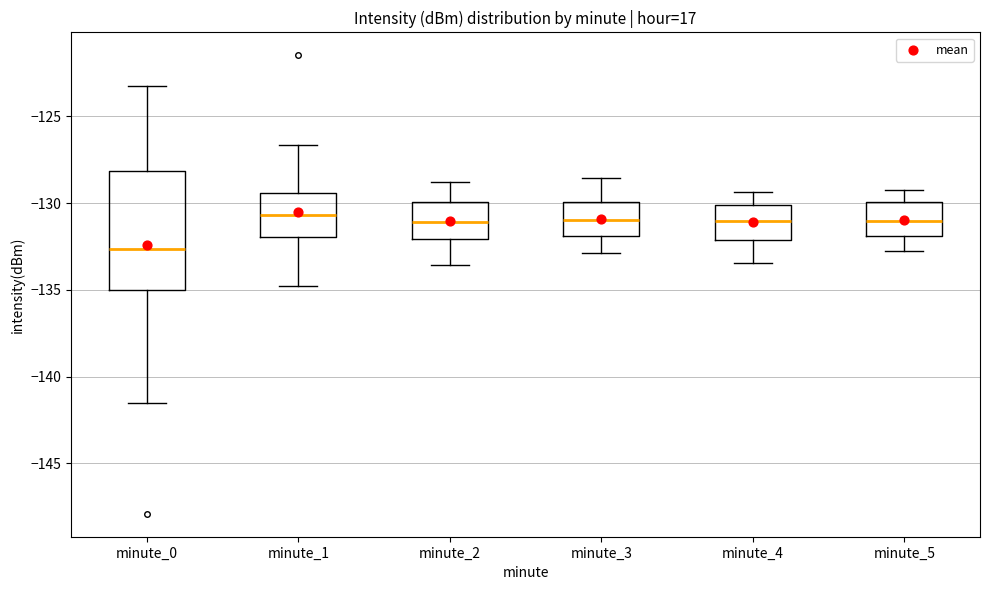

Reading left to right, transcribe this box plot: for each box, give where its median line is, the range the box spans, and where its two whiskers end, as read against the y-axis. The values are not printed on the chart, so give them approximately, as read against the axis.

minute_0: median -132.5, box -135.0 to -128.0, whiskers -141.5 to -123.0
minute_1: median -130.5, box -132.0 to -129.5, whiskers -135.0 to -126.5
minute_2: median -131.0, box -132.0 to -130.0, whiskers -133.5 to -129.0
minute_3: median -131.0, box -132.0 to -130.0, whiskers -133.0 to -128.5
minute_4: median -131.0, box -132.0 to -130.0, whiskers -133.5 to -129.5
minute_5: median -131.0, box -132.0 to -130.0, whiskers -133.0 to -129.0